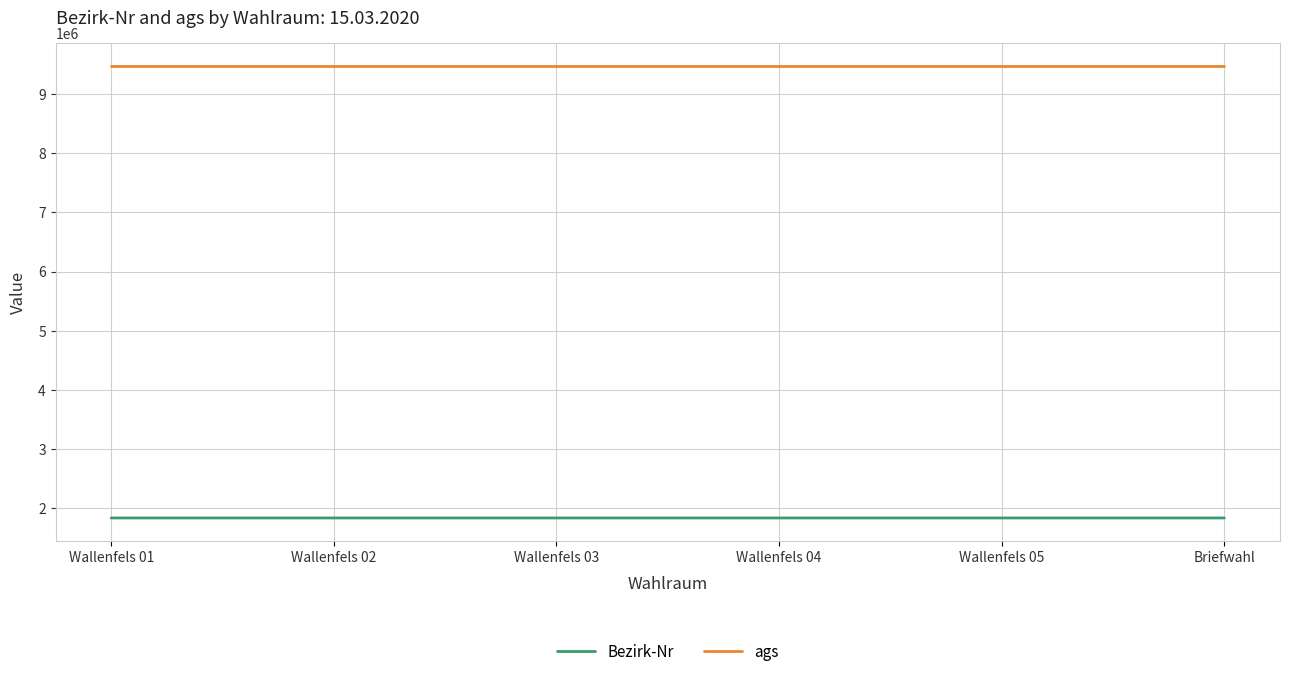

What is the spread (max minus min) of values at Wallenfels 03?

7636181